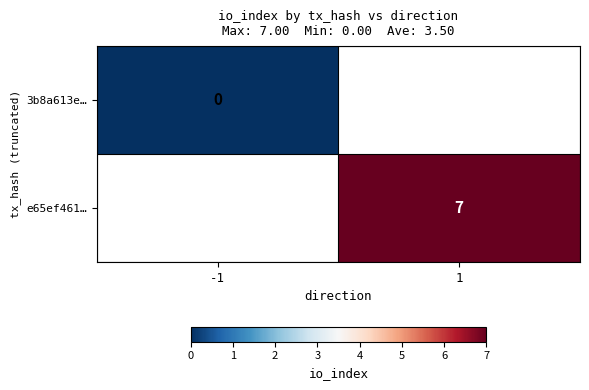

True or false: e65ef461… has a value of 4.2 at 1.

False